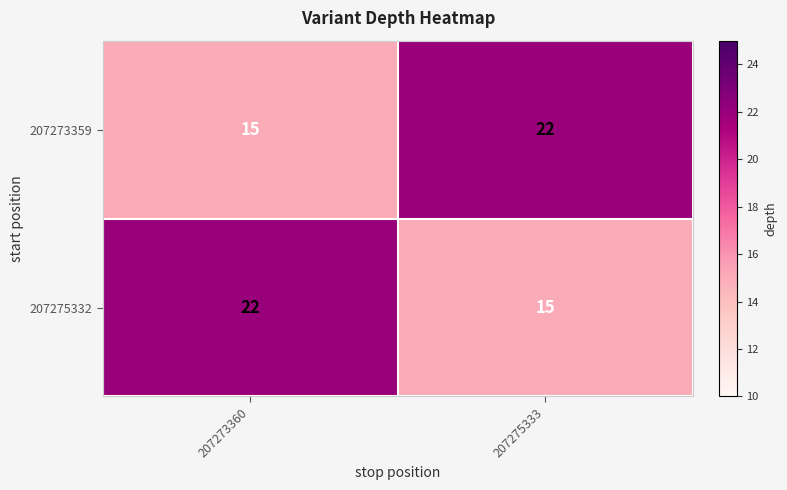

Is it true that 207273359 equals 21 at 207273360?

False